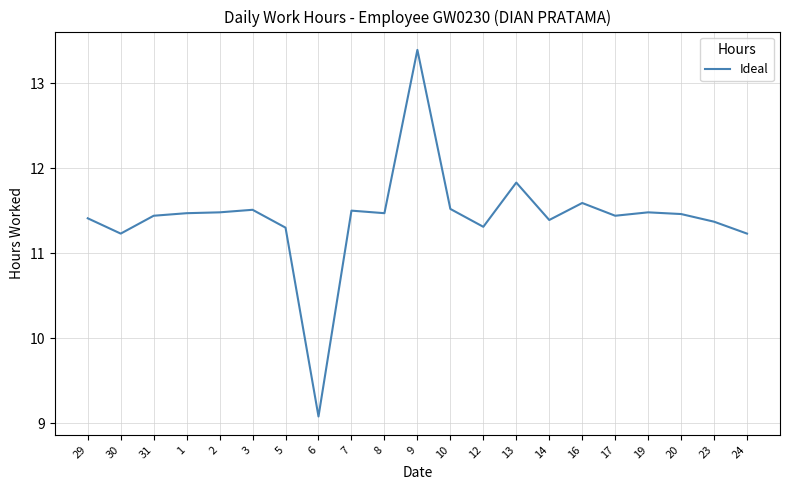

Where does the data first go above 11?

29